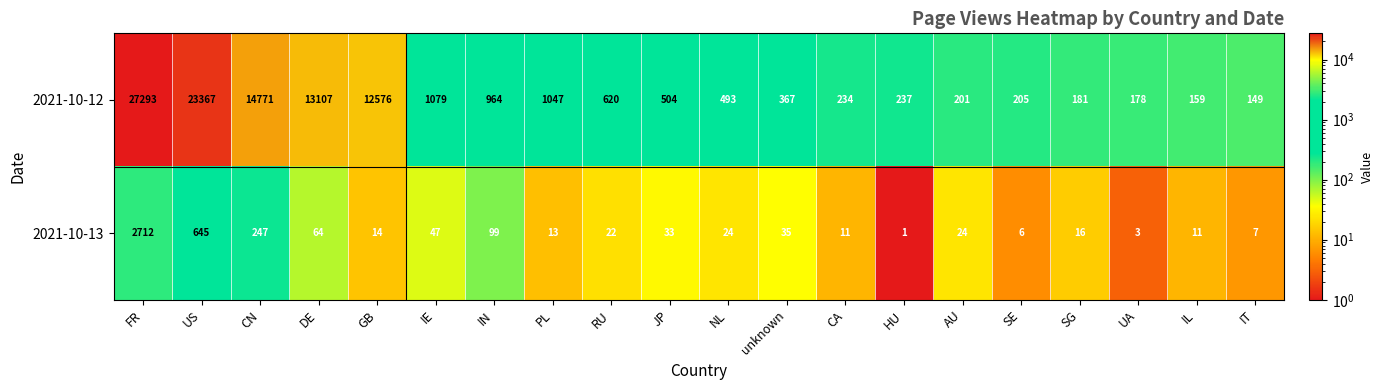

List the series in order of their peak value, lowest first.

2021-10-13, 2021-10-12